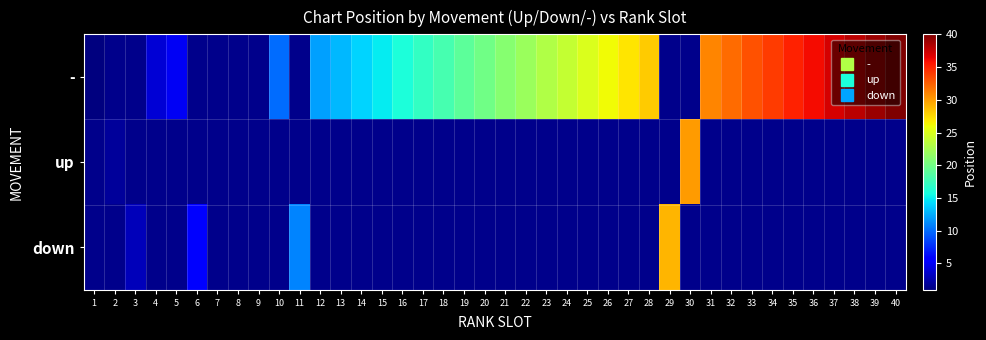

Which series has the widest spread of values?

-